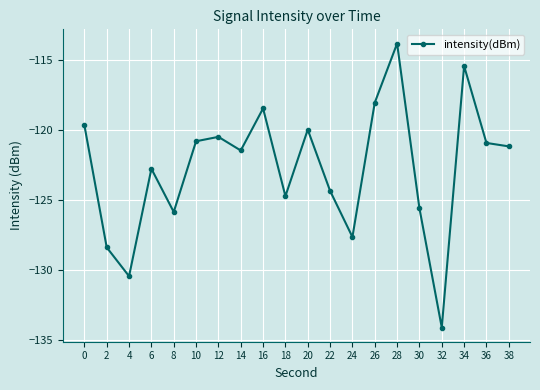

What is the difference between the values at 8 and 36?

4.9